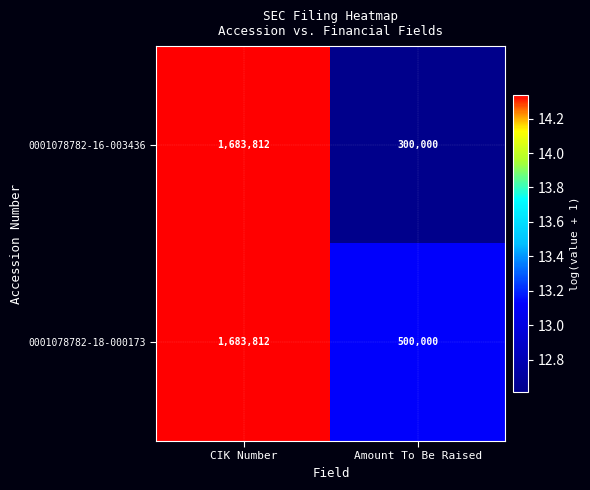

Rank the series at Amount To Be Raised from highest to lowest value.

0001078782-18-000173, 0001078782-16-003436